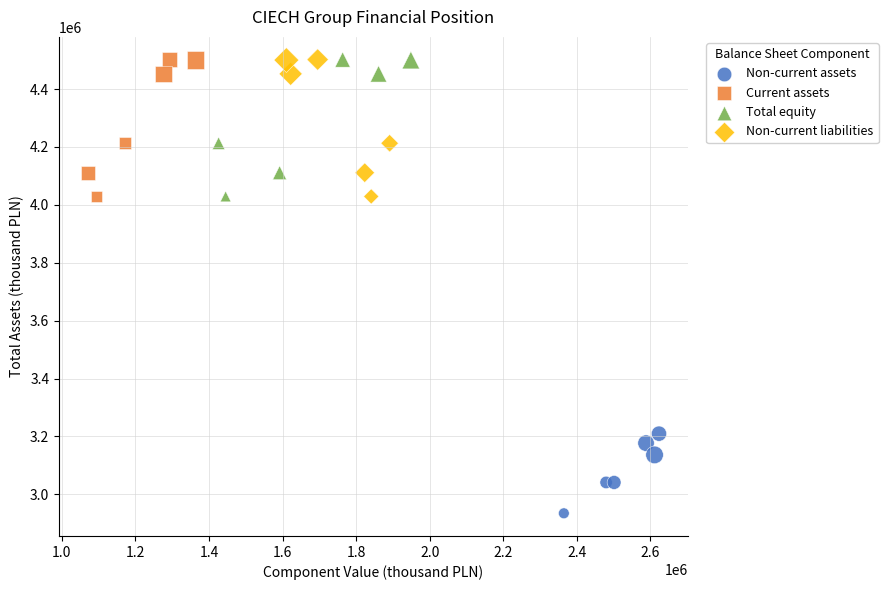

Which series contains the lowest Y value?

Non-current assets